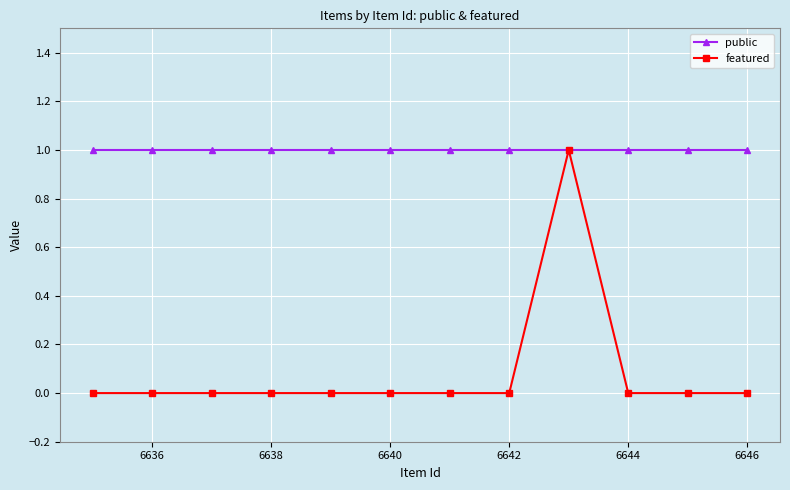

Rank the series by their average value, from lowest to highest.

featured, public